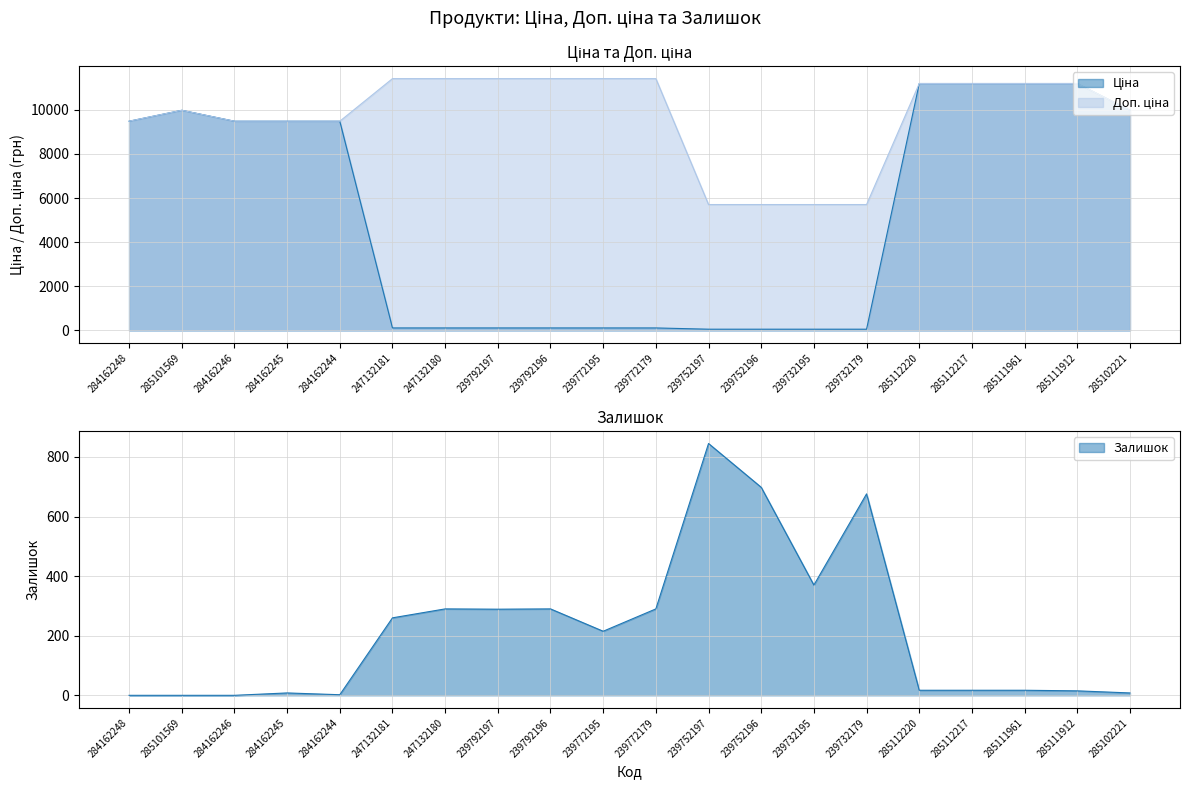

What is the sum of all Ціна values?

103535.7